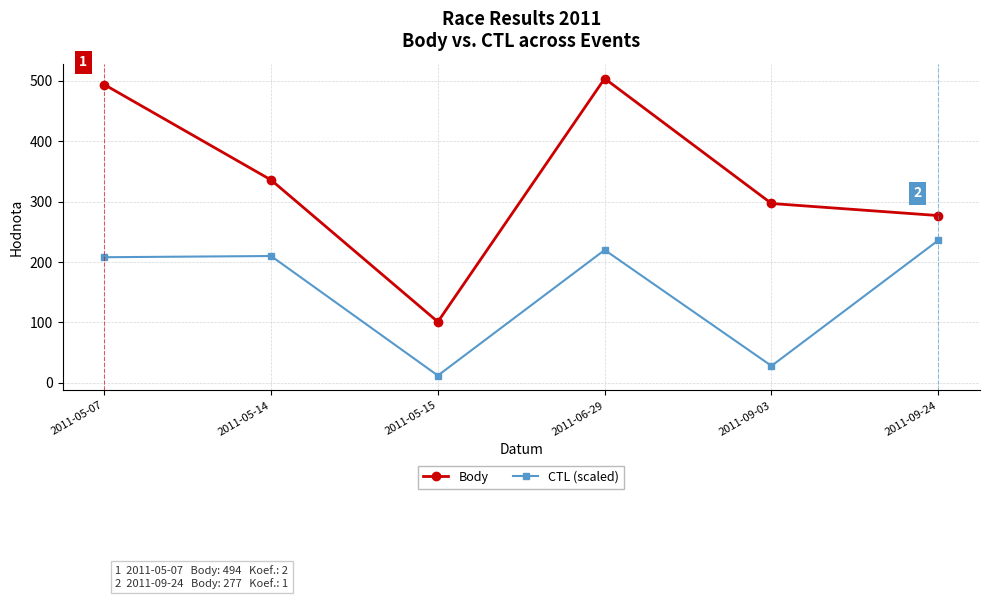

What is the greatest value displayed?

504